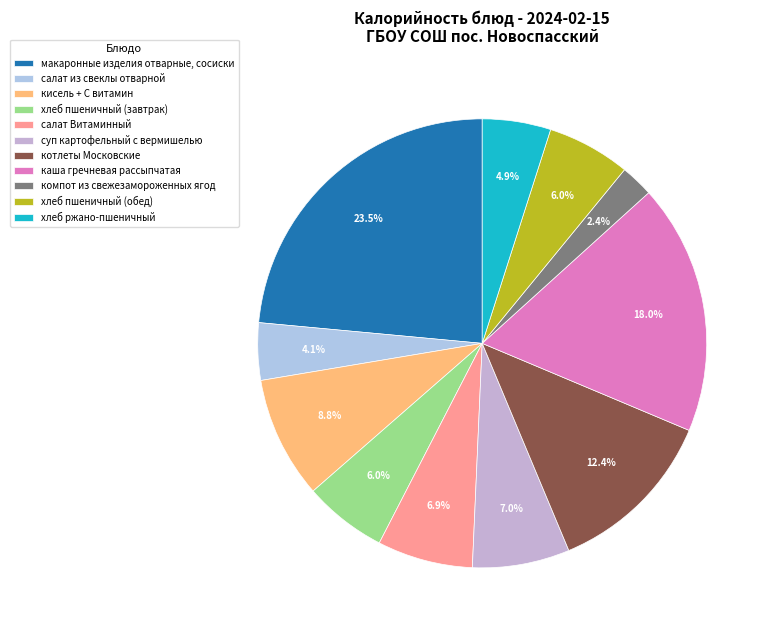

What percentage do салат Витаминный and макаронные изделия отварные, сосиски together represent?

30.4%